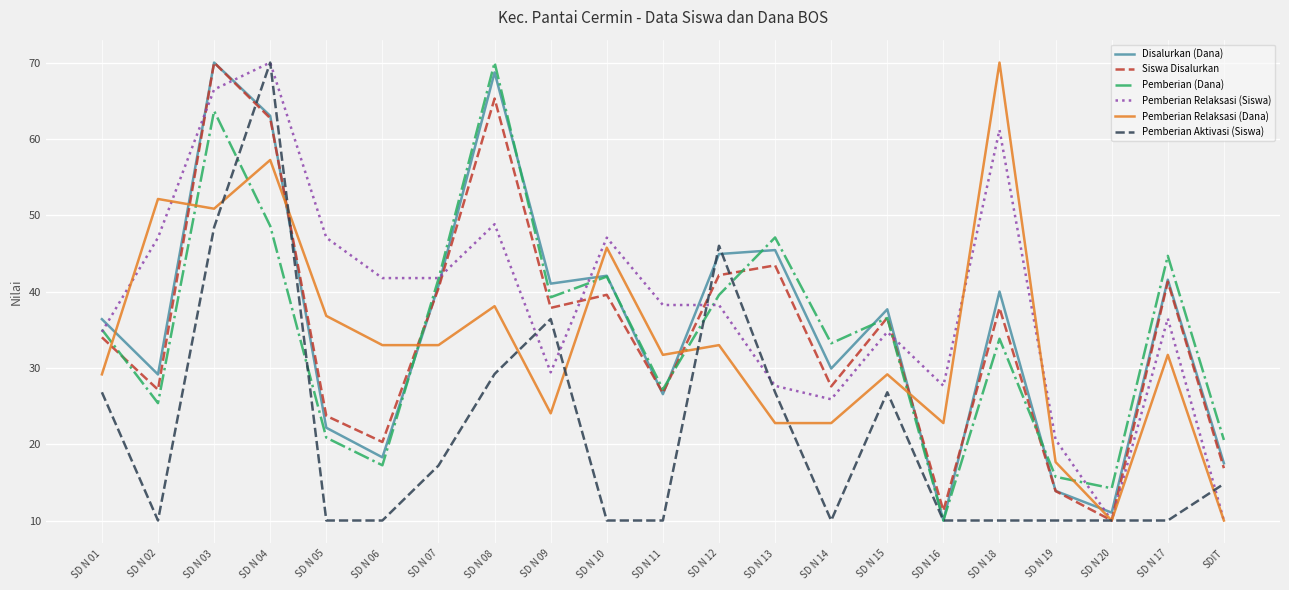

True or false: Pemberian Relaksasi (Siswa) has a value of 103.1 at SD N 18.

False